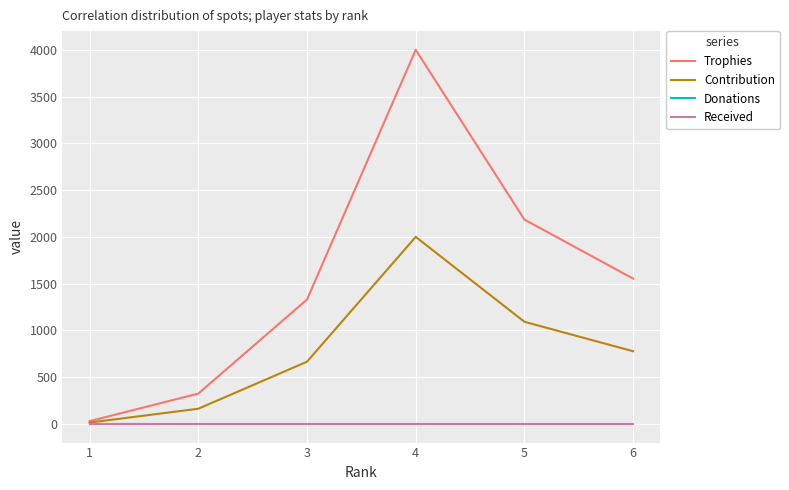

How many lines are shown in the chart?

4